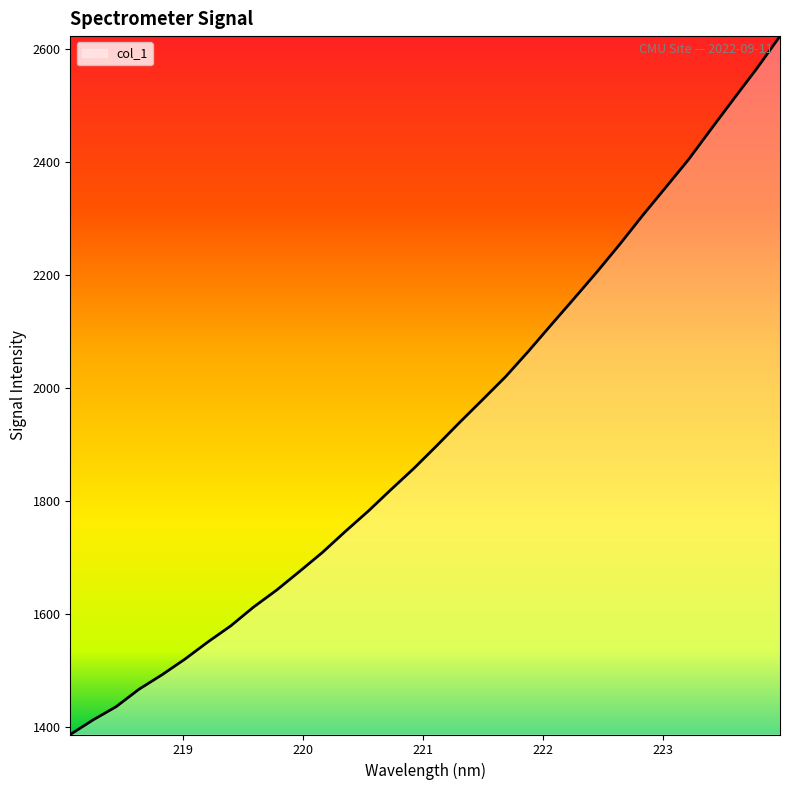

Does the chart display data point markers on the line(s)?

No